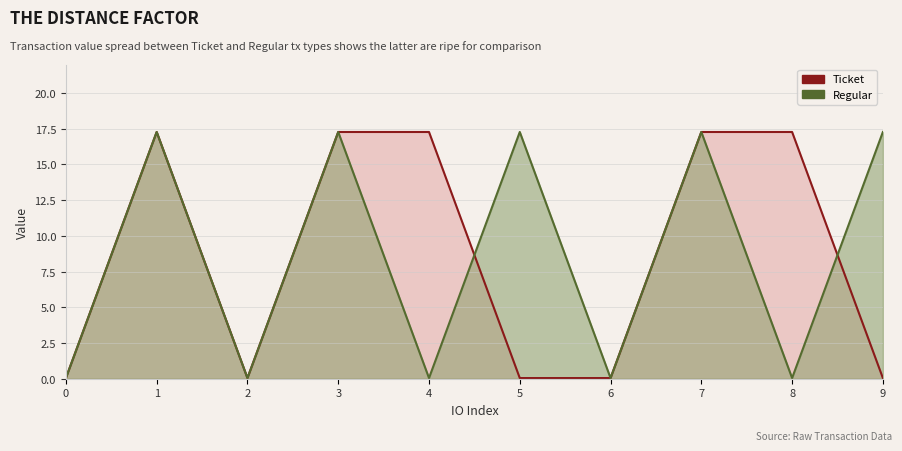

The Ticket series shows 17.3 at 8. True or false?

True